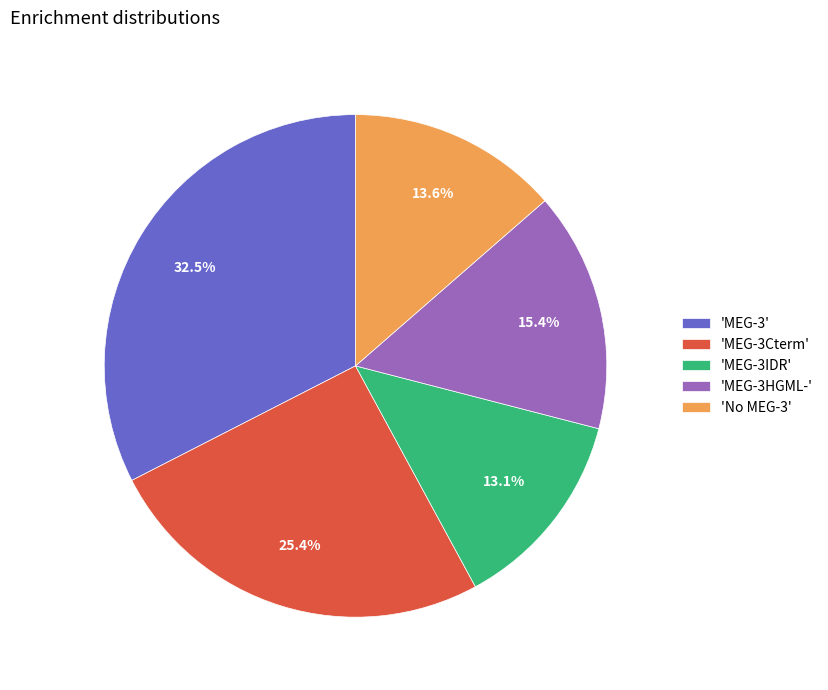

To the nearest percent, what is the difference between the largest and smallest slice percentages?

19%